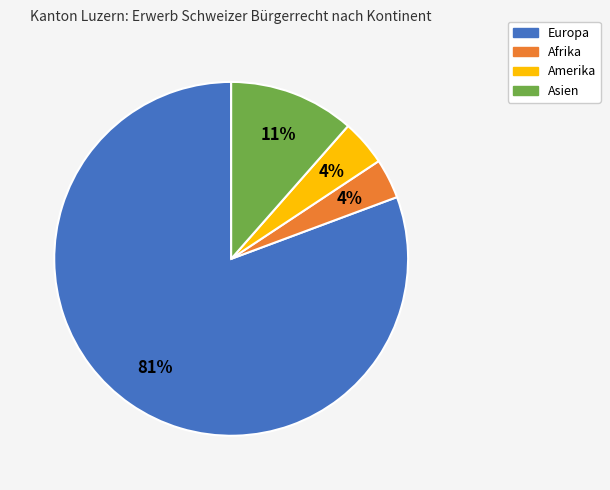

To the nearest percent, what portion does Asien represent?

11%